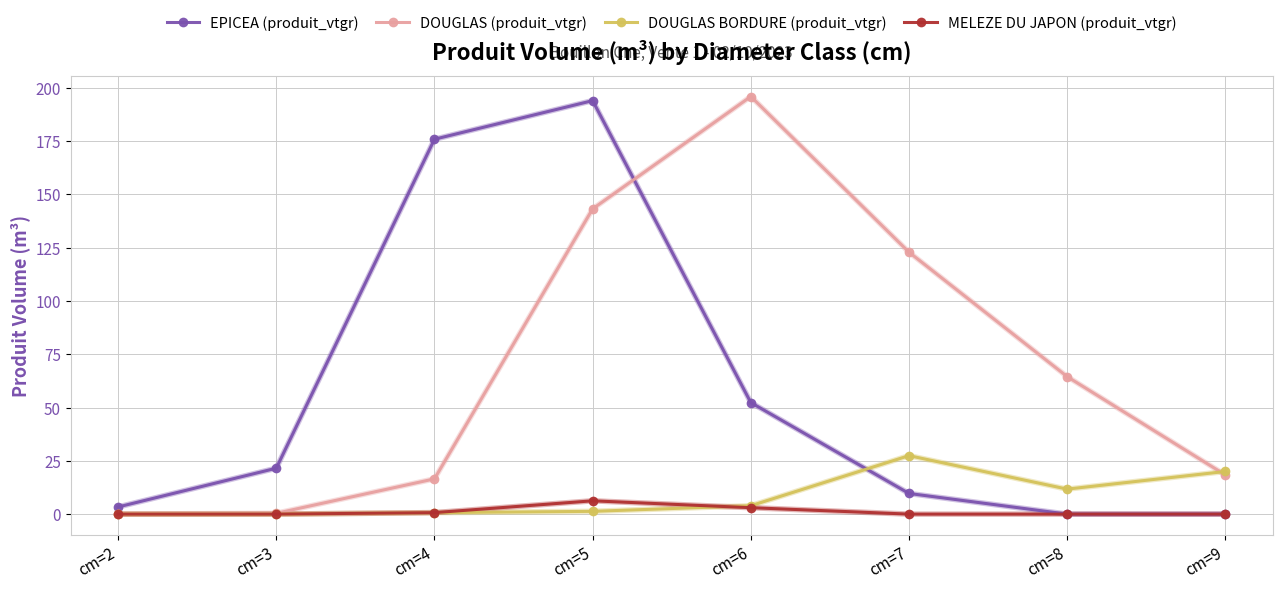

Which series has the largest total across all categories?

DOUGLAS (produit_vtgr)